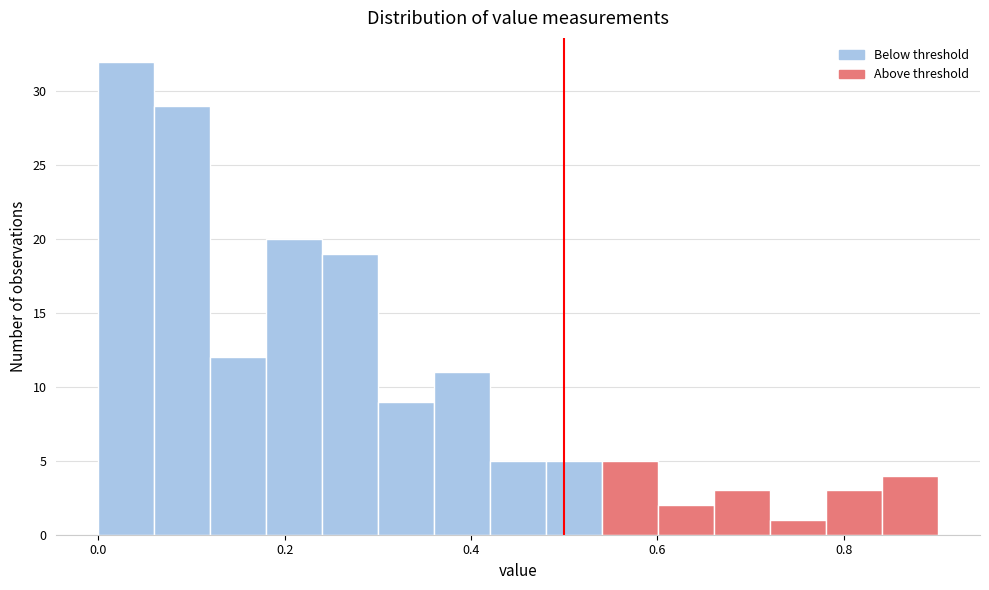

Around what value on the x-axis is the tallest bar? Give the approximate position of its centre, as read against the axis.

0.04